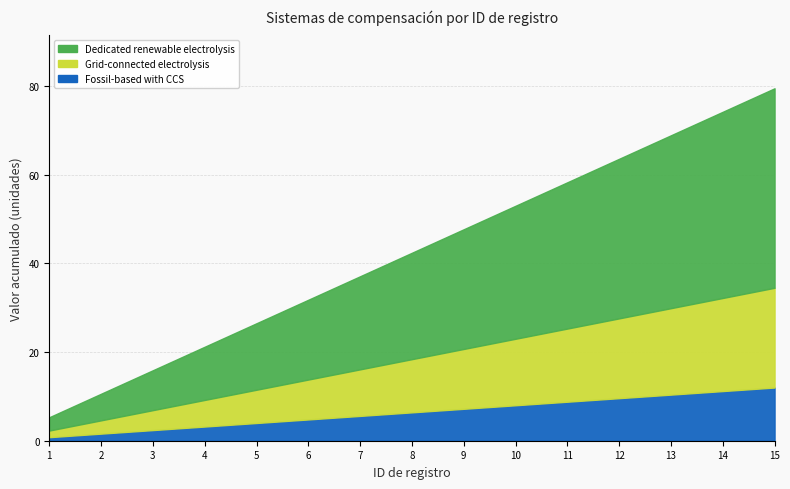

True or false: Registros acumulados neto has a value of 79.5 at 15.

True